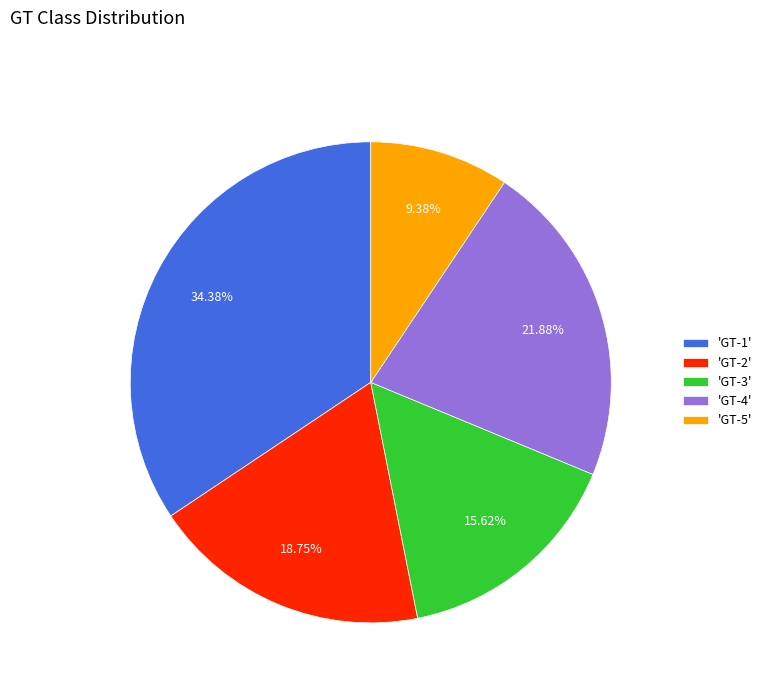

Do 'GT-2' and 'GT-1' together represent more than half of the pie?

Yes